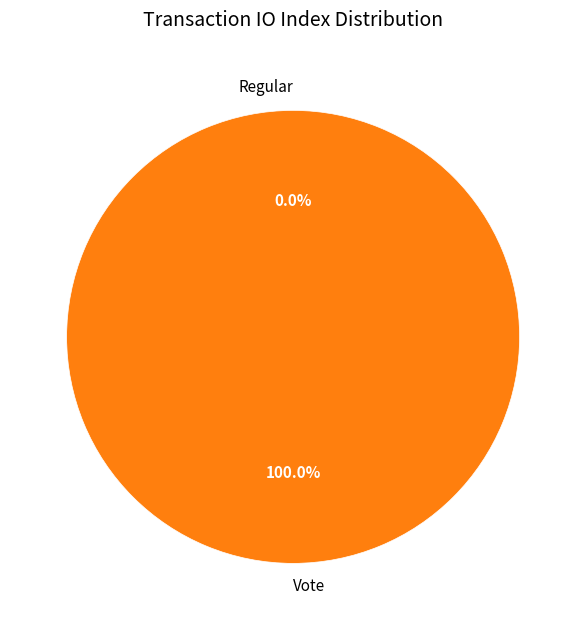

Is it true that Regular is 0% of the pie?

True